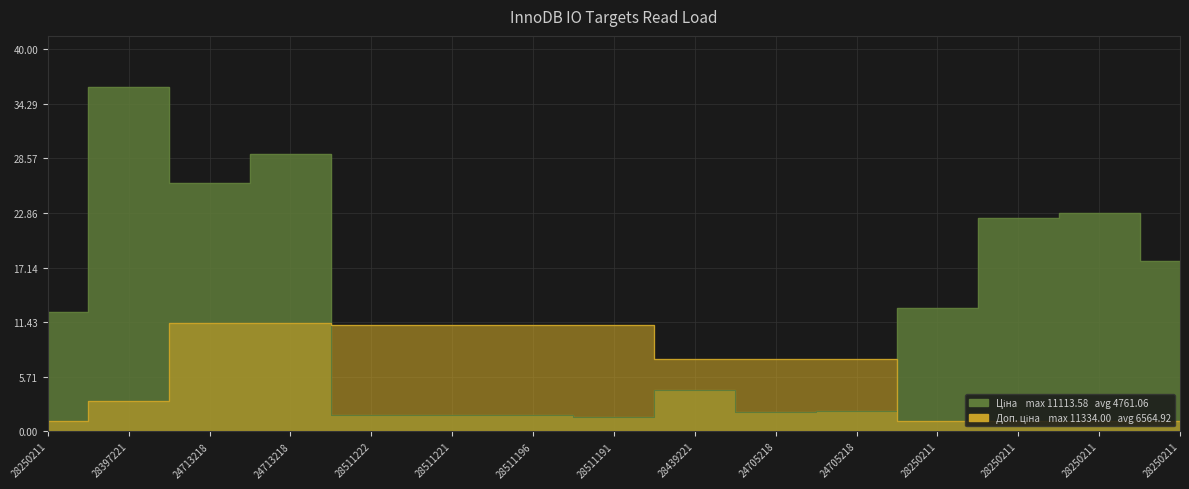

The value of Доп. ціна at 28511221 is 11.1. True or false?

True